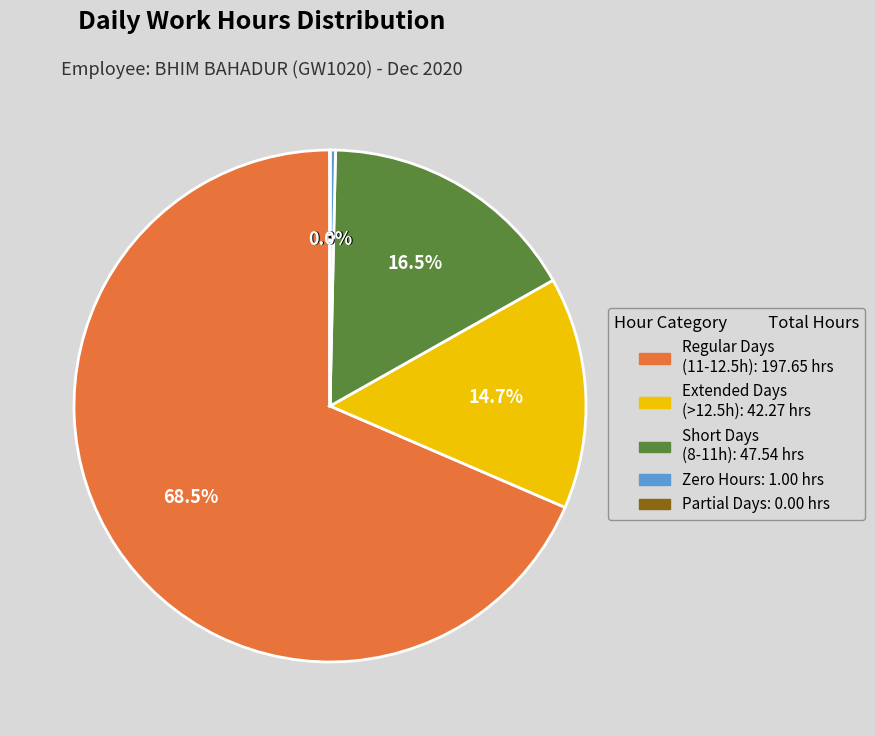

Between Short Days (8-11h): 47.54 hrs and Extended Days (>12.5h): 42.27 hrs, which is larger?

Short Days (8-11h): 47.54 hrs